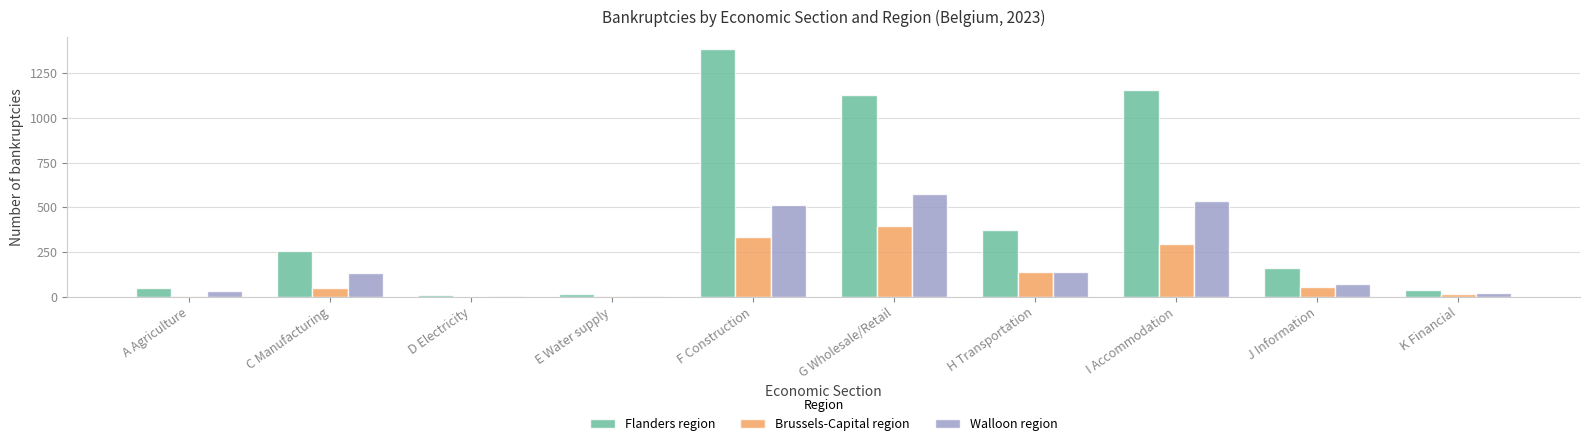

The value of Brussels-Capital region at I Accommodation is 292. True or false?

True